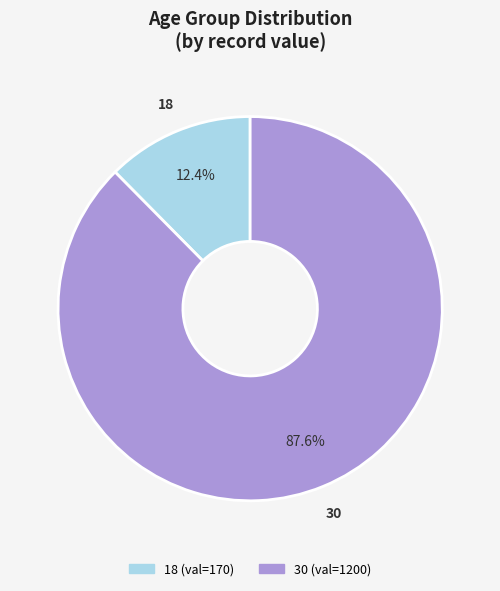

Rank the categories by value from lowest to highest.

18, 30